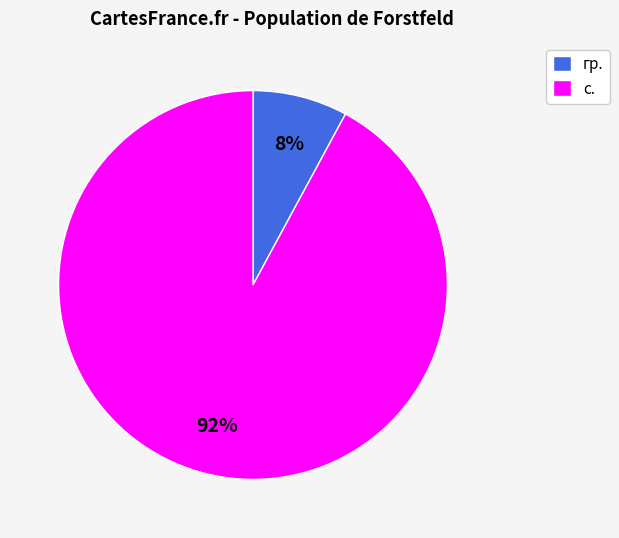

Which category has the biggest portion of the pie?

с.